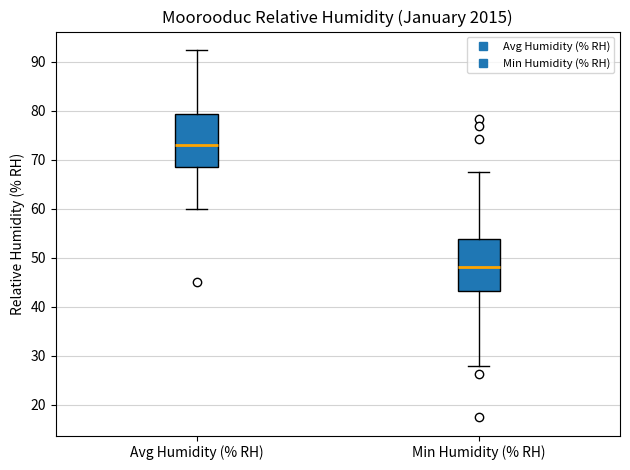

Which box has the lowest median line?

Min Humidity (% RH)